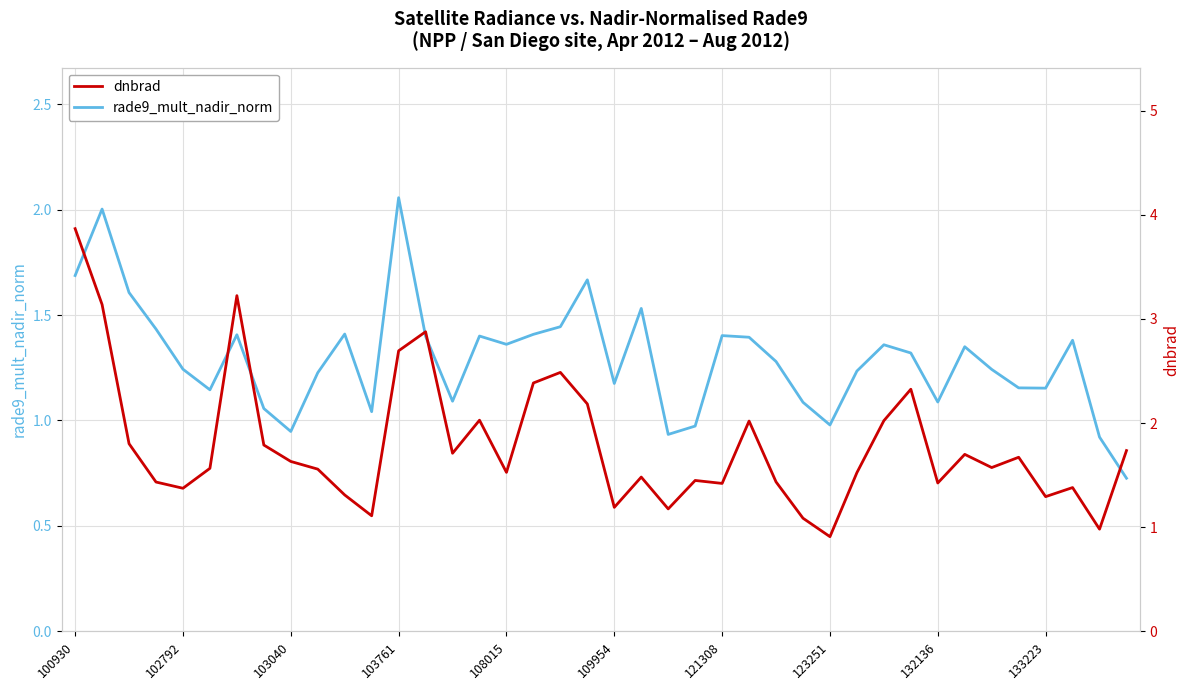

Which series has the largest total across all categories?

dnbrad